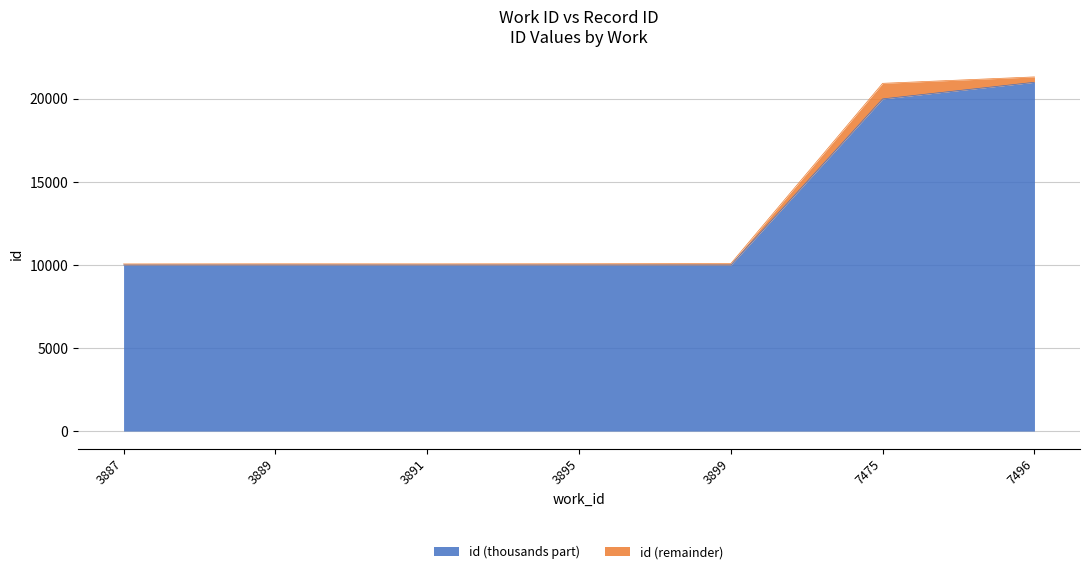

True or false: the data shows 6229 at 3889.

False